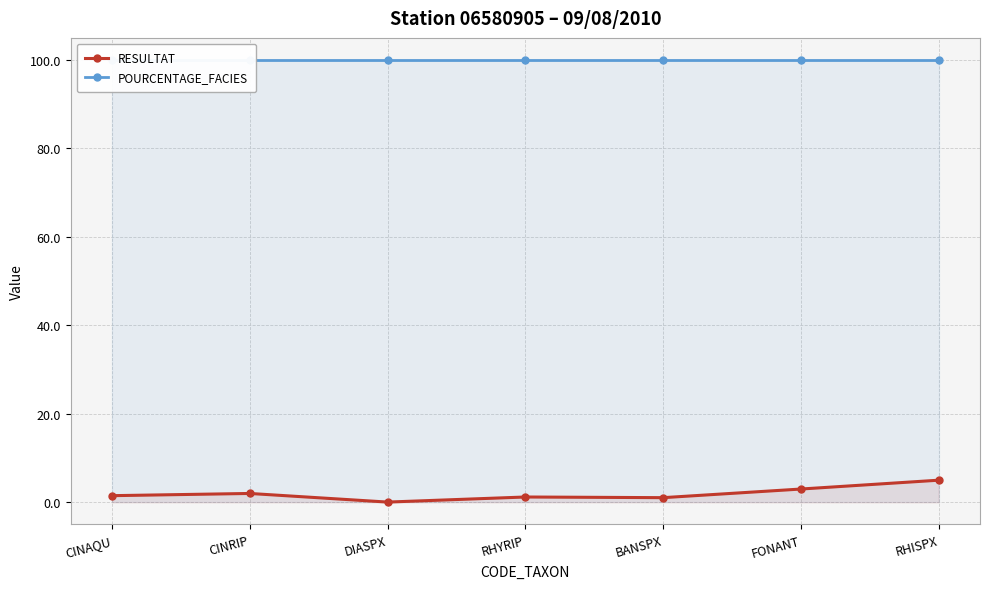

Read the RESULTAT value at DIASPX.

0.1